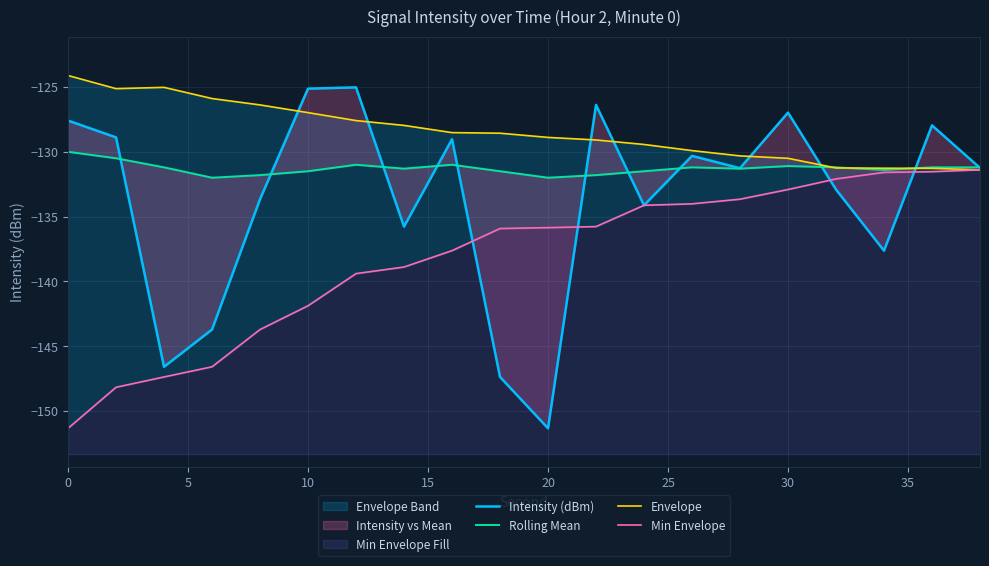

Which series has the largest range (max minus min)?

Intensity (dBm)